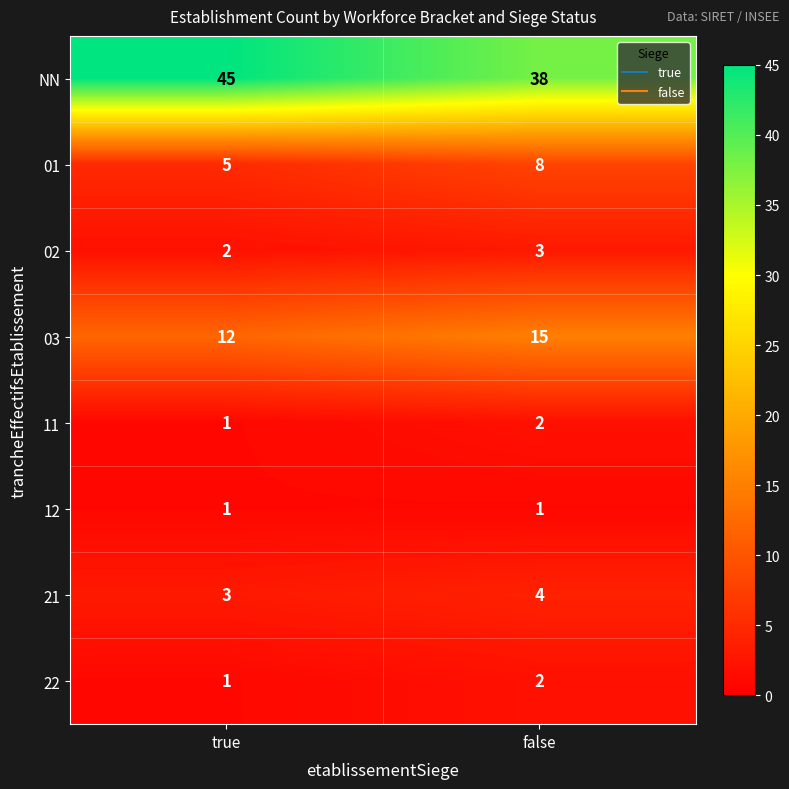

Which series has the largest total across all categories?

NN